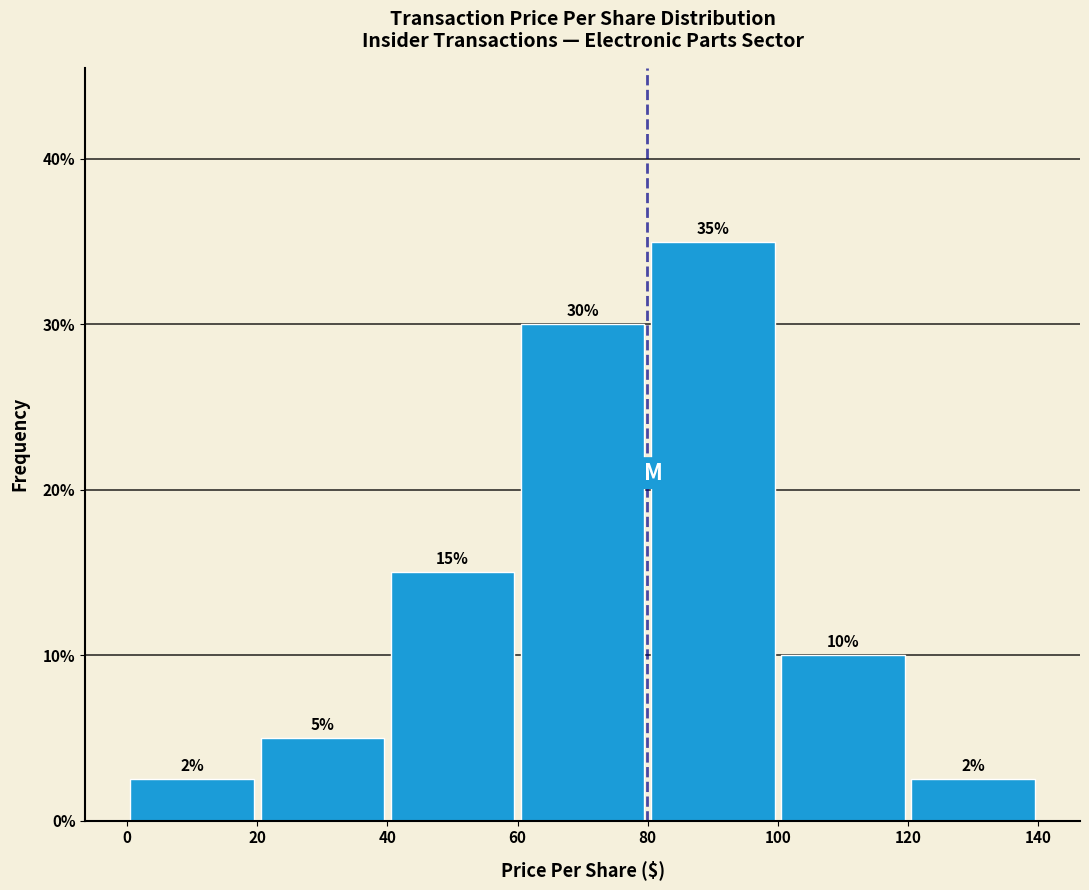

Which range on the x-axis has the tallest bar?

80 to 100